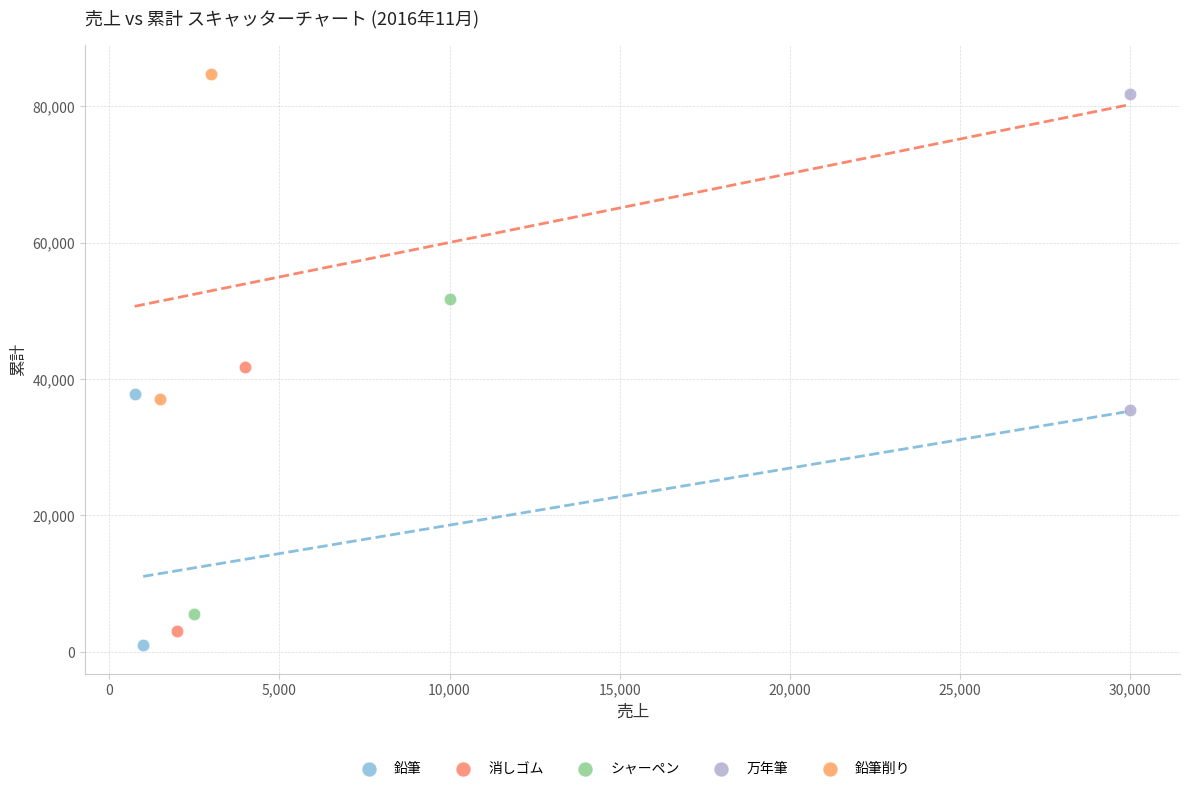

Which series contains the lowest Y value?

鉛筆